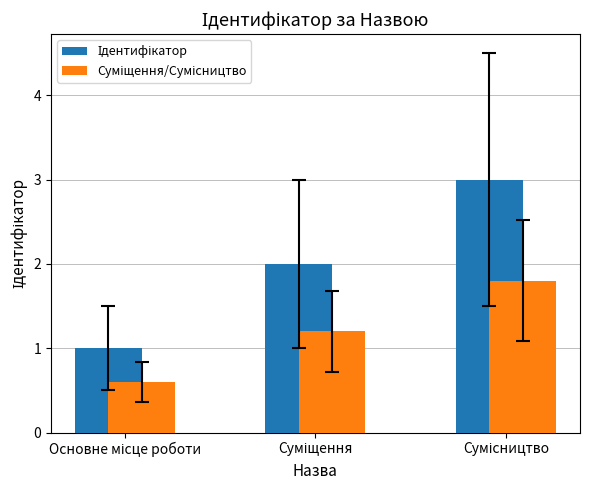

At how many categories does at least one series exceed 0?

3